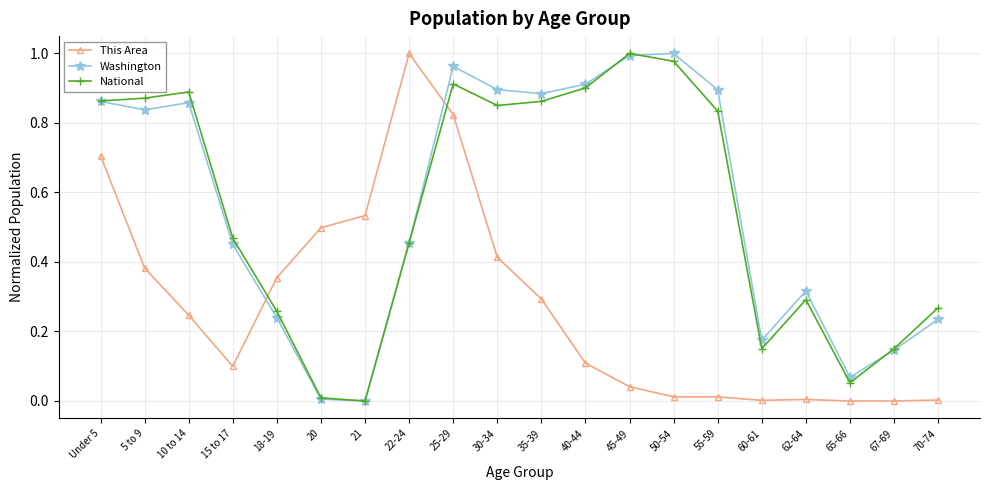

The This Area series shows 0.4 at 10 to 14. True or false?

False